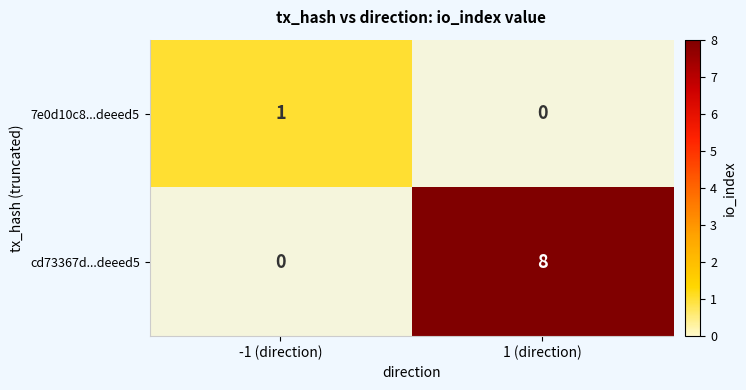

The 7e0d10c8...deeed5 series shows 0 at -1 (direction). True or false?

False